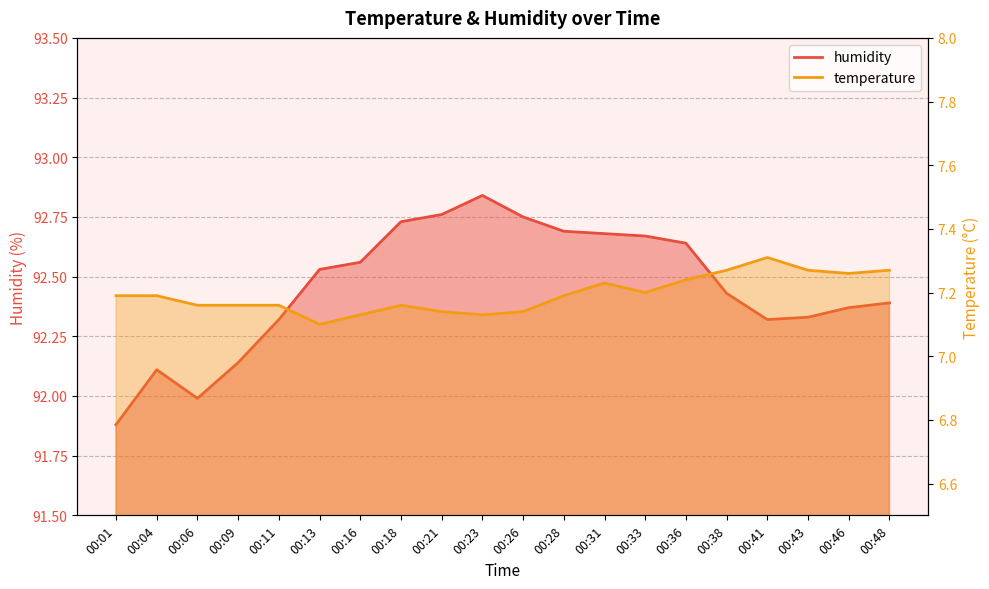

The temperature_line series shows 12.4 at 00:36. True or false?

False